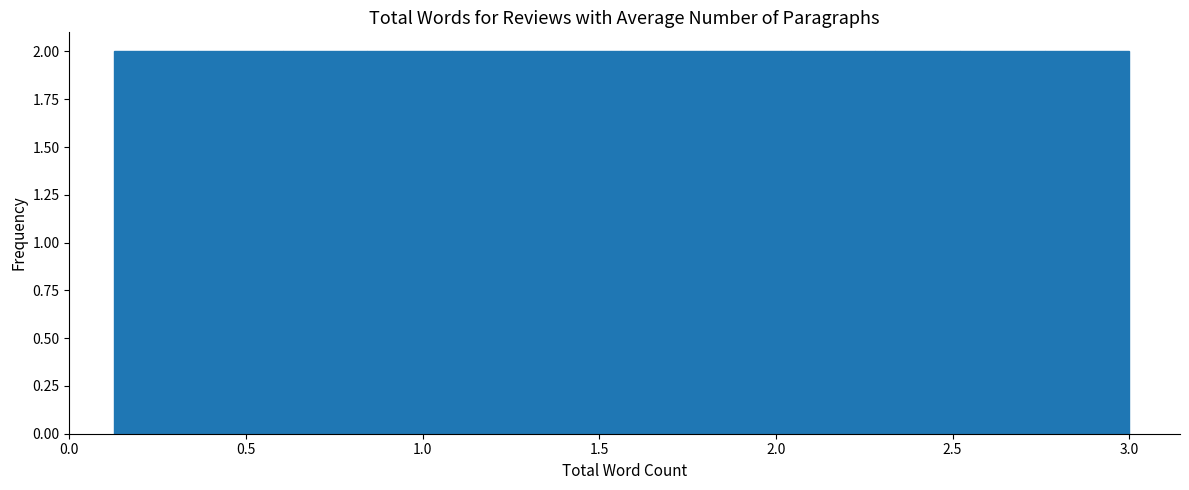

Reading left to right, transcribe this chart: for each bar, give the range it covers on the x-axis and its height. Neither the bar edges nor the heights are printed on the chart, so give them approximately, as read against the axes.

0.15 to 0.35: 2
0.35 to 0.60: 2
0.60 to 0.85: 2
0.85 to 1.10: 2
1.10 to 1.30: 2
1.30 to 1.55: 2
1.55 to 1.80: 2
1.80 to 2.05: 2
2.05 to 2.30: 2
2.30 to 2.50: 2
2.50 to 2.75: 2
2.75 to 3.00: 2